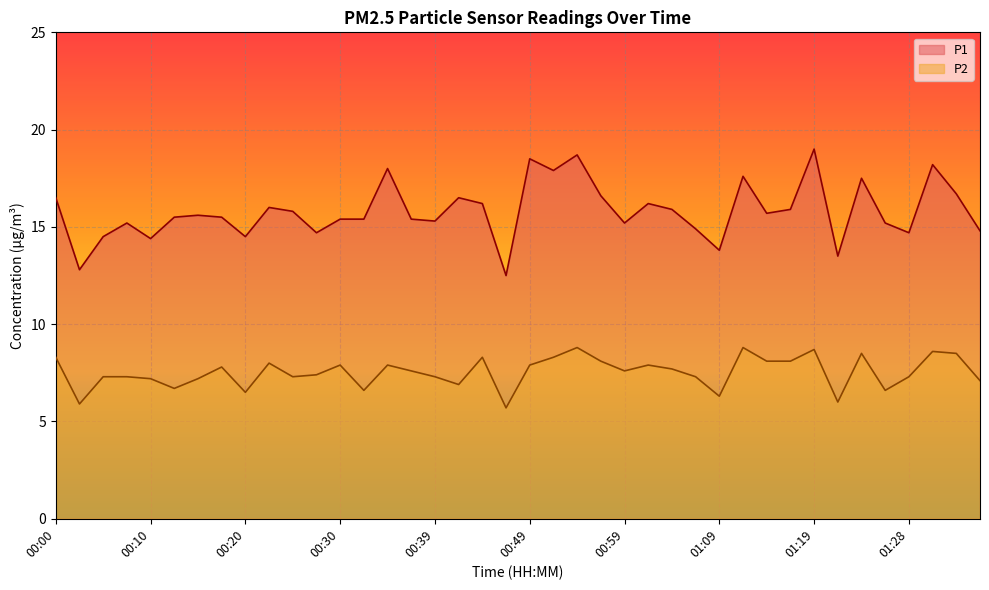

Is it true that P2 equals 11.0 at 00:39?

False